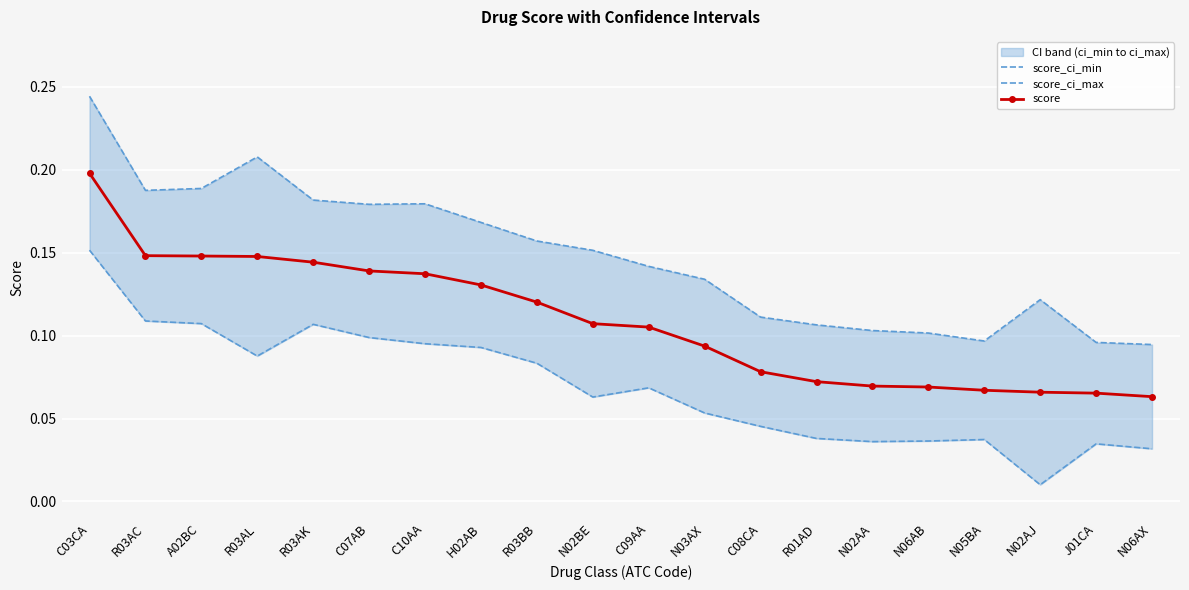

At which category is the sum across all series the highest?

C03CA